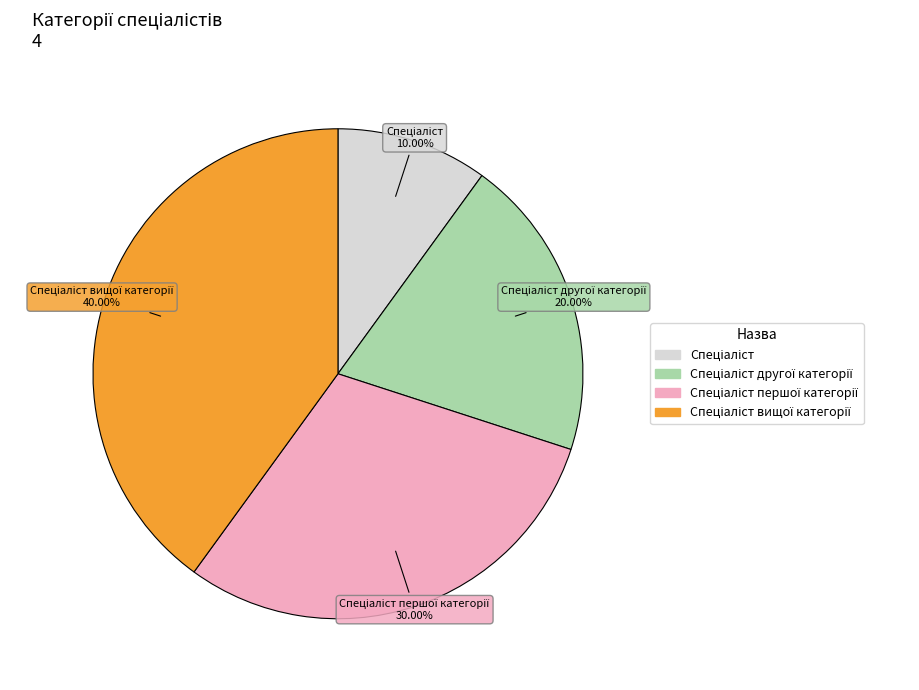

Count the number of slices in the pie.

4